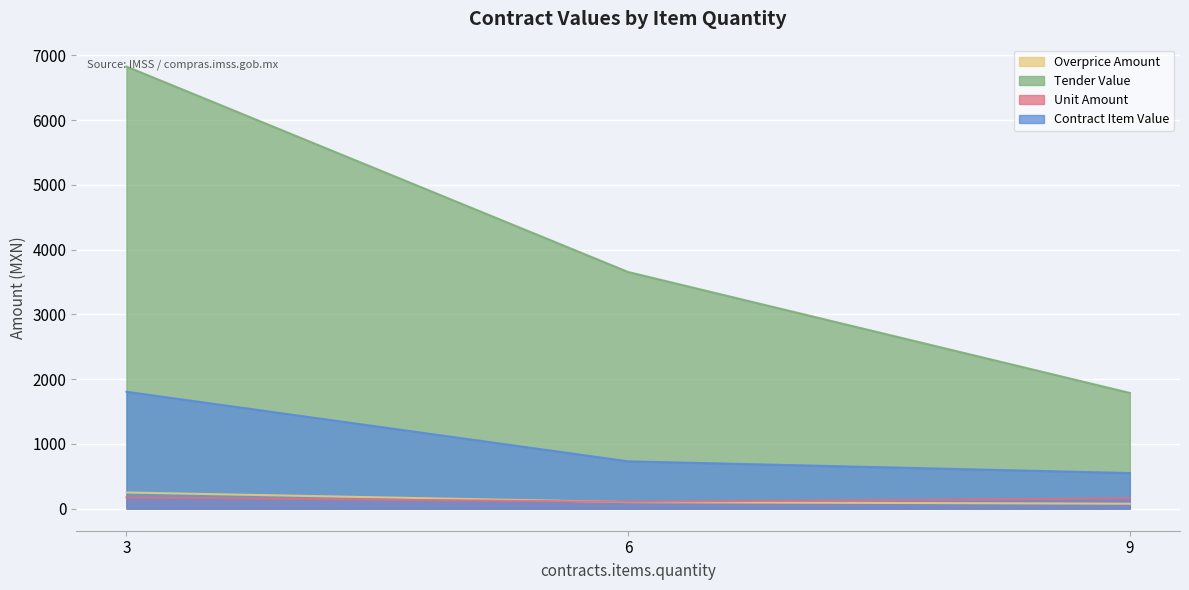

What is the value of the contracts.items.unit.value.amount point at the 3rd from the left?

158.0